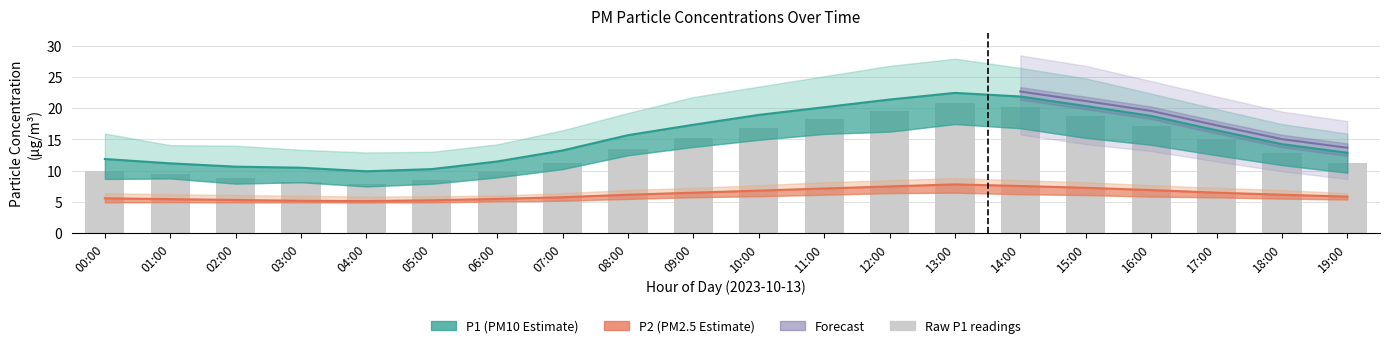

Does the chart contain stacked bars?

No